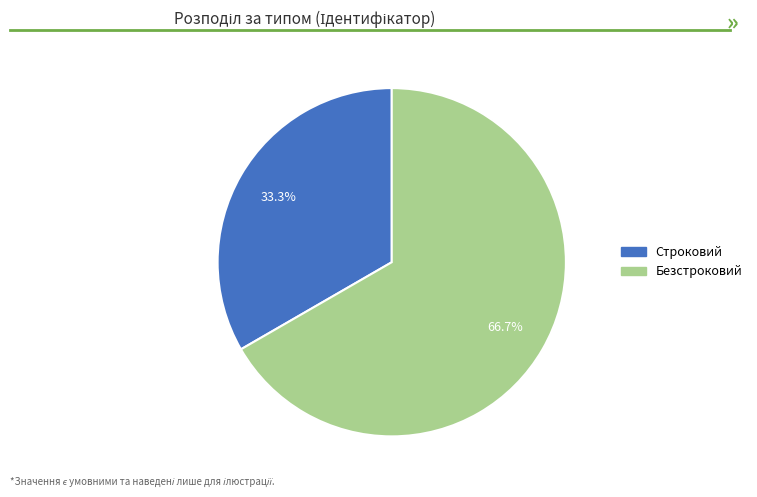

How many segments does this pie chart have?

2